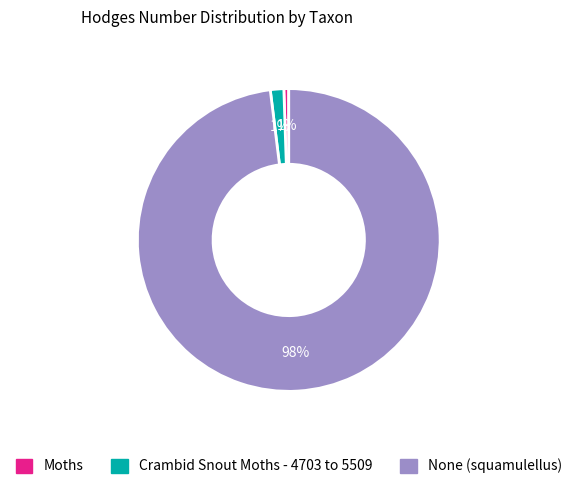

To the nearest percent, what percentage of the pie is Moths?

1%